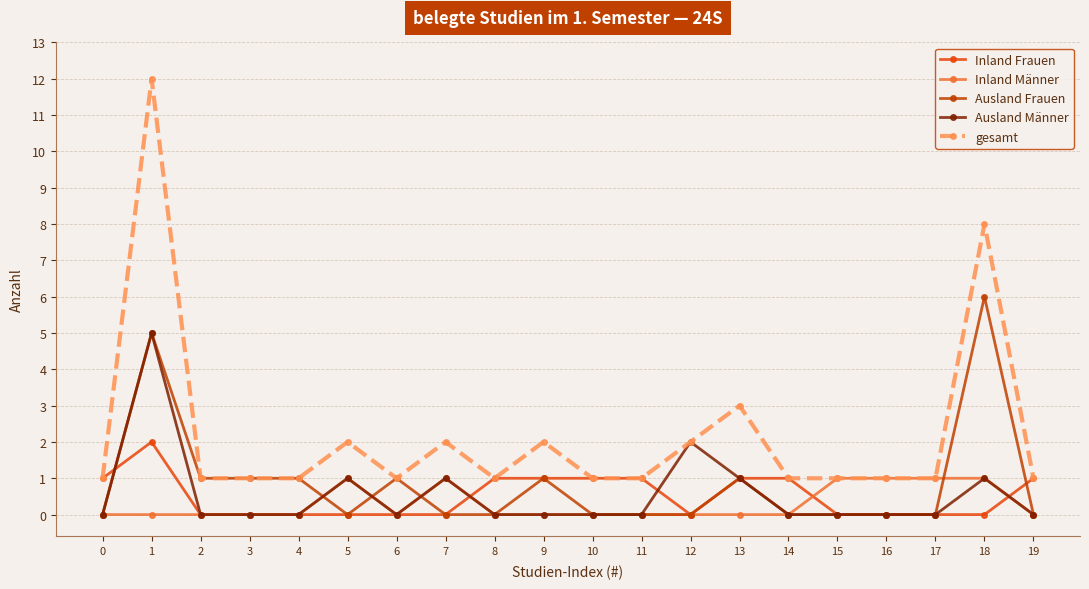

What are all the series names shown in the legend?

Inland Frauen, Inland Männer, Ausland Frauen, Ausland Männer, gesamt